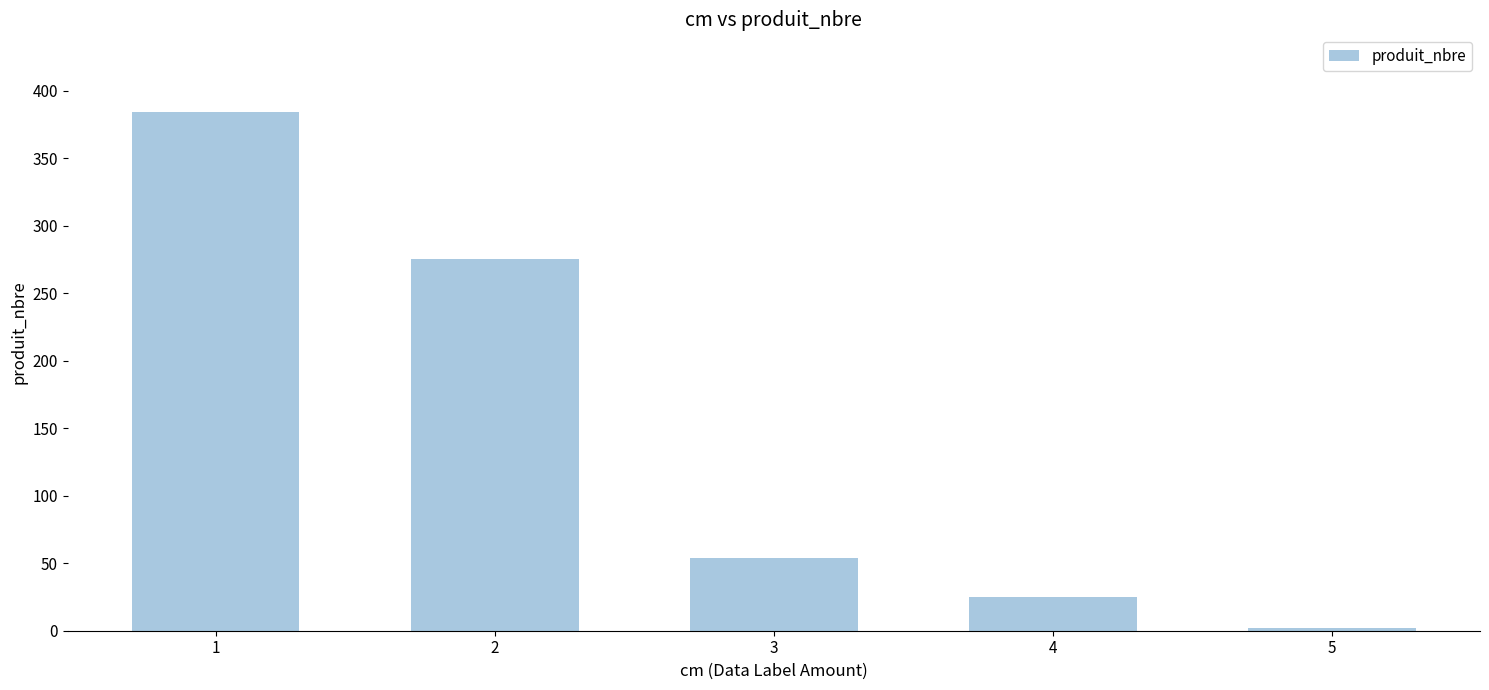

The chart shows a value of 275 at 2. True or false?

True